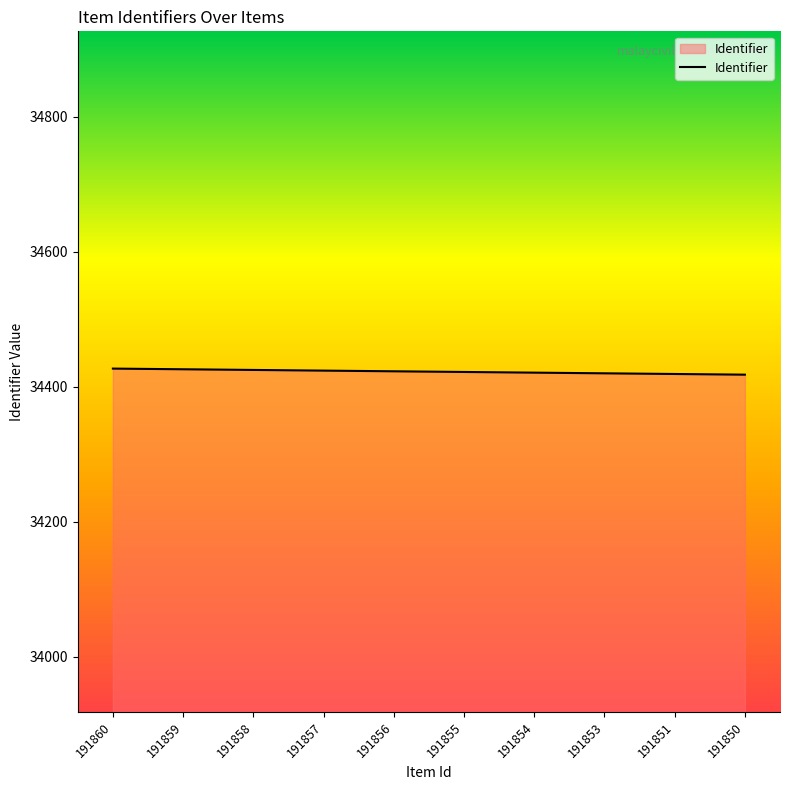

Count the values in the range 34420 to 34425.

6